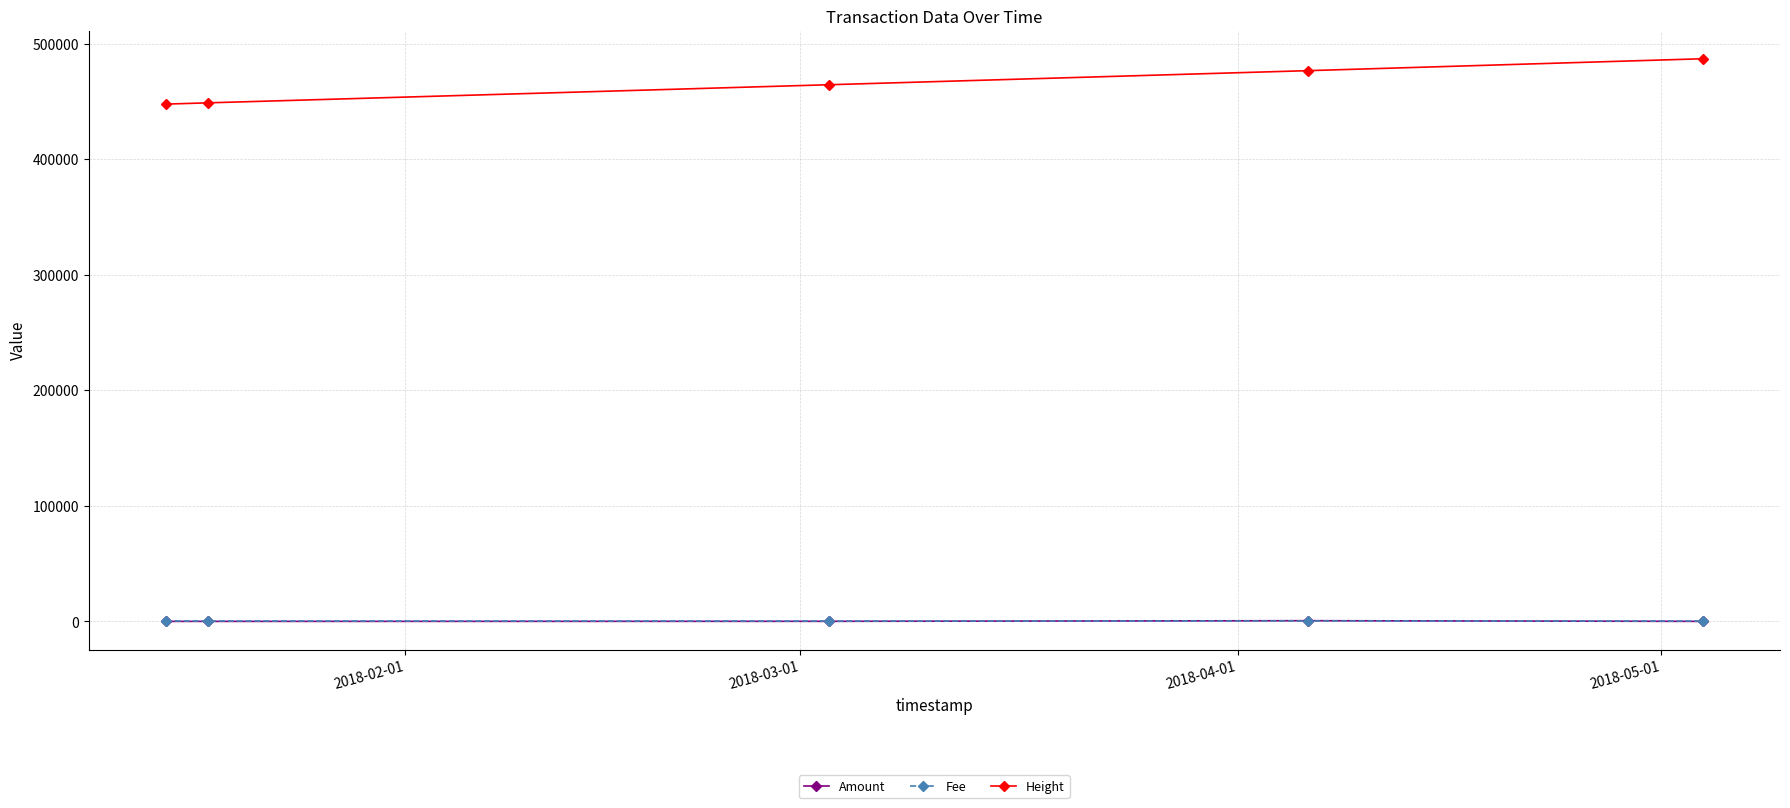

Does the chart display data point markers on the line(s)?

Yes